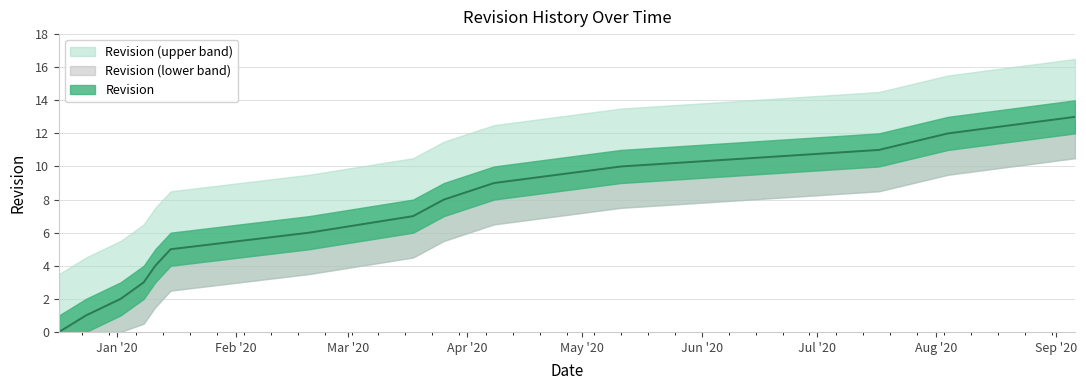

What is the change in value from 2019-12-17 to 2020-03-18?

+7